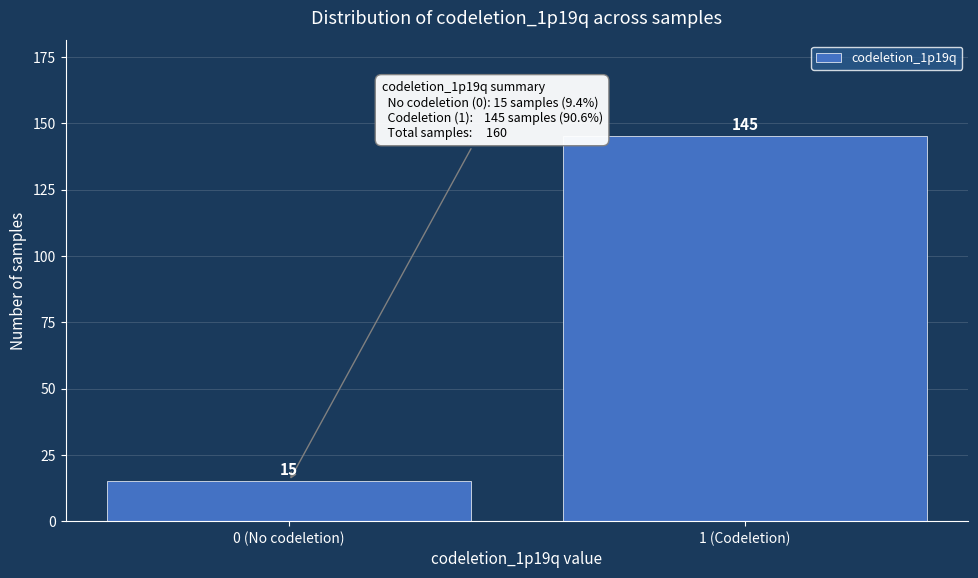

Reading right to left, extract all data points from this chart.

145	15